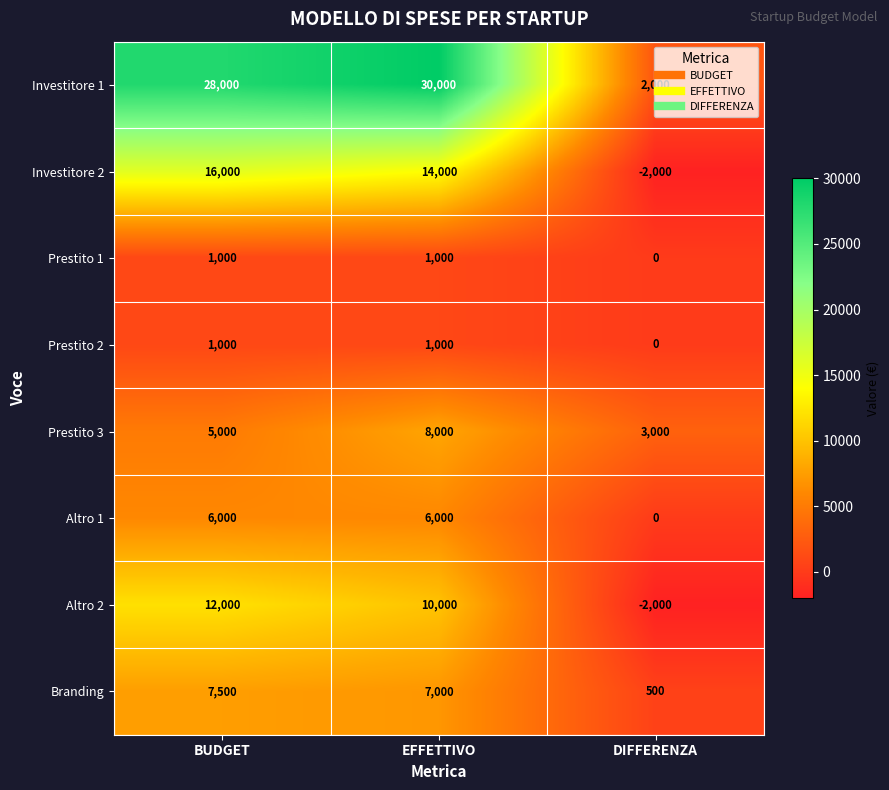

Which series has the widest spread of values?

Investitore 1